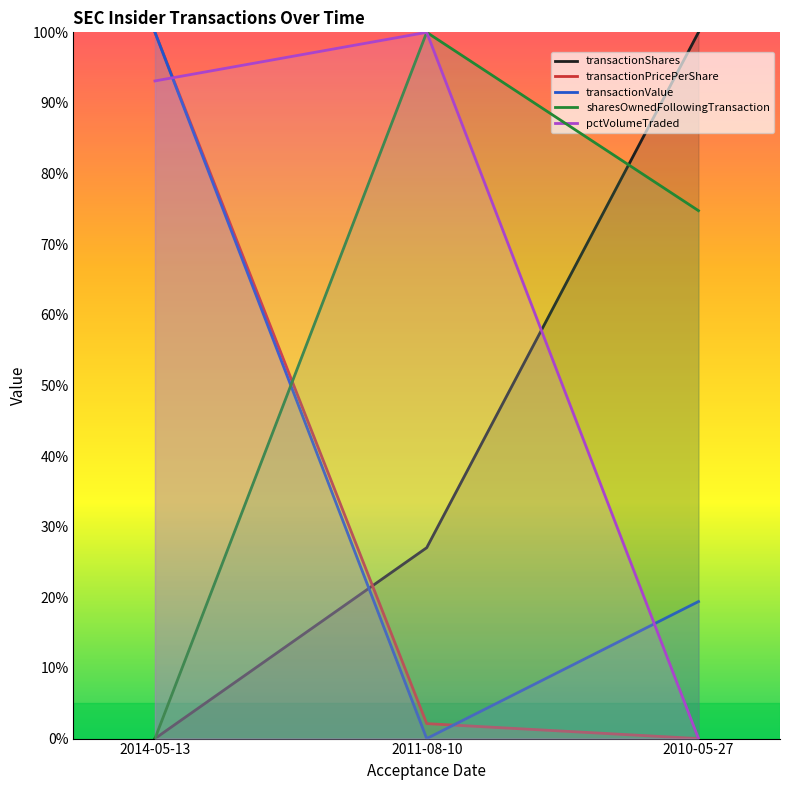

Which series has the largest total across all categories?

pctVolumeTraded